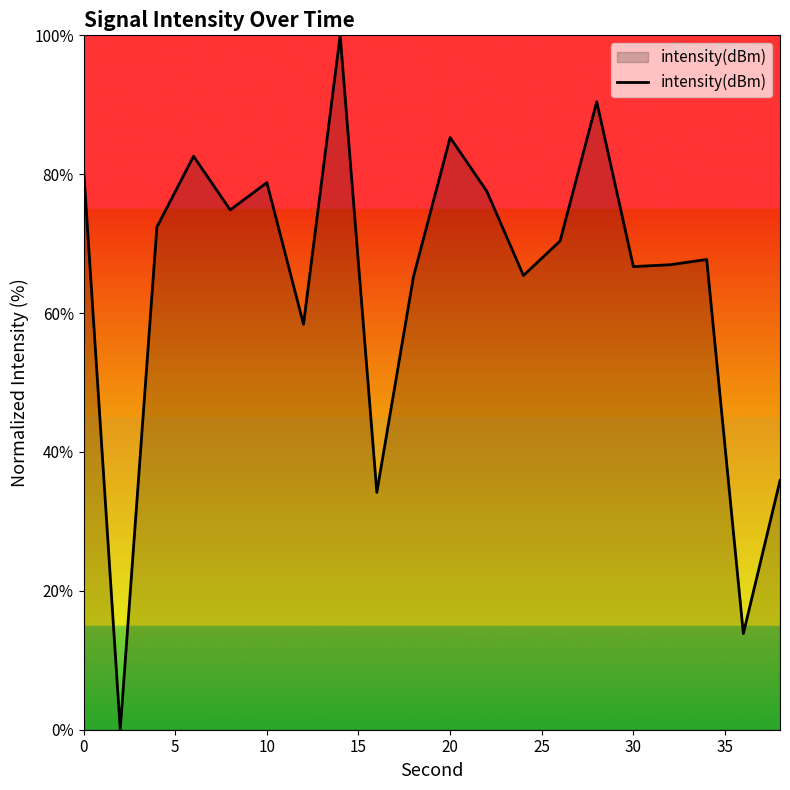

What is the maximum value shown in the chart?

100.0